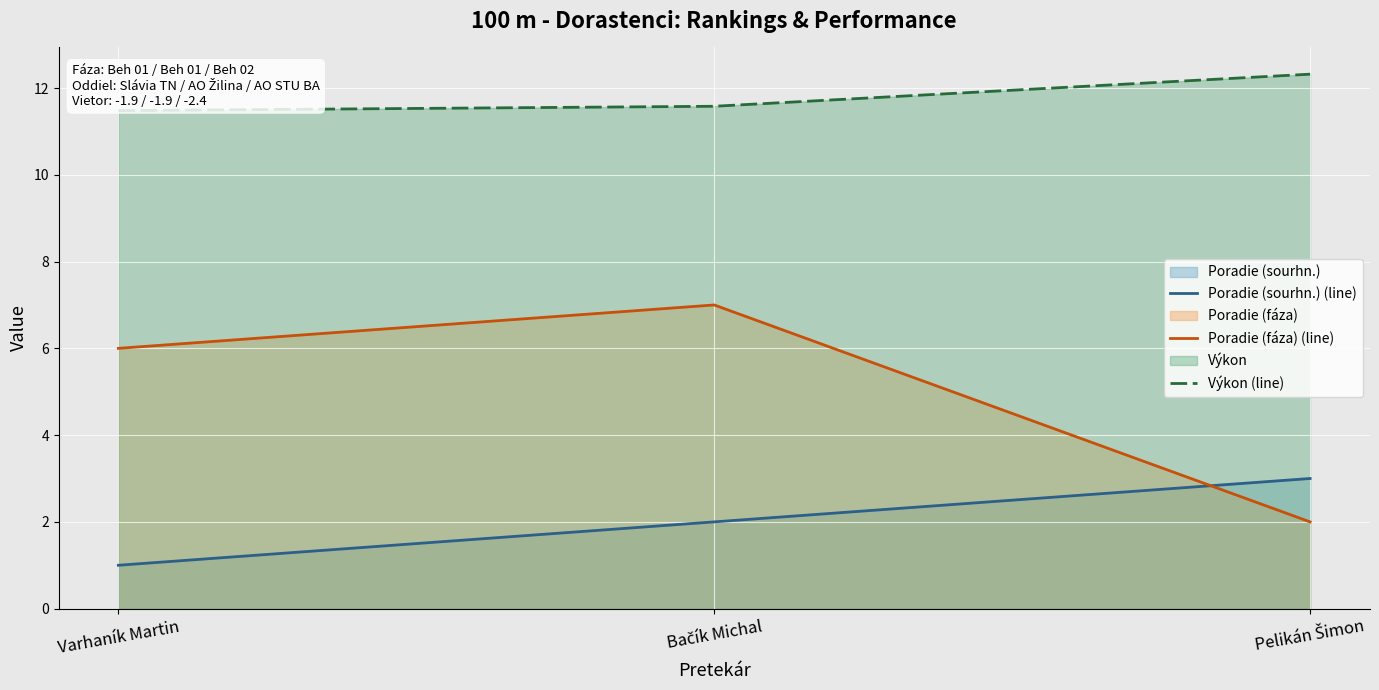

The Výkon (line) series shows 11.5 at Varhaník Martin. True or false?

True